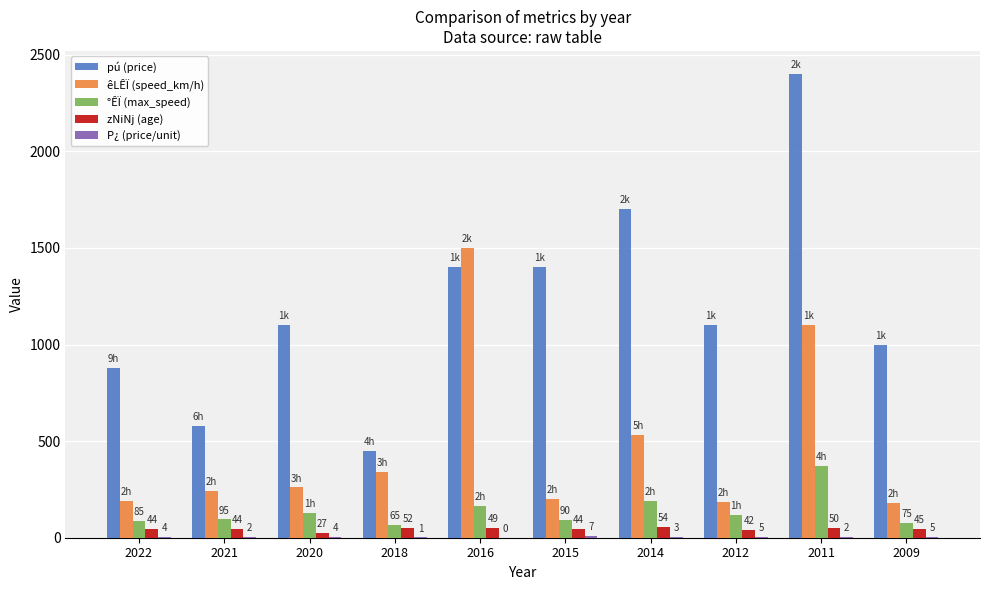

Is it true that zNiNj (age) equals 54.0 at 2014?

True